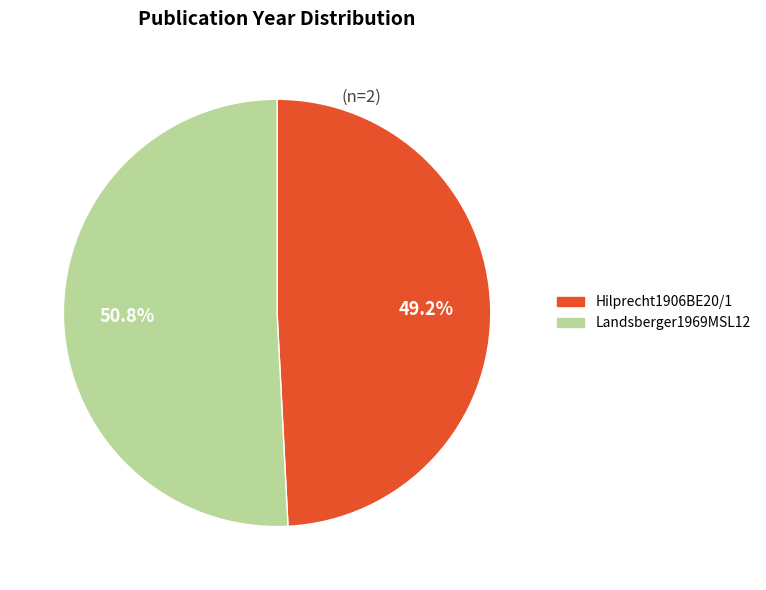

To the nearest percent, what is the difference between the largest and smallest slice percentages?

2%